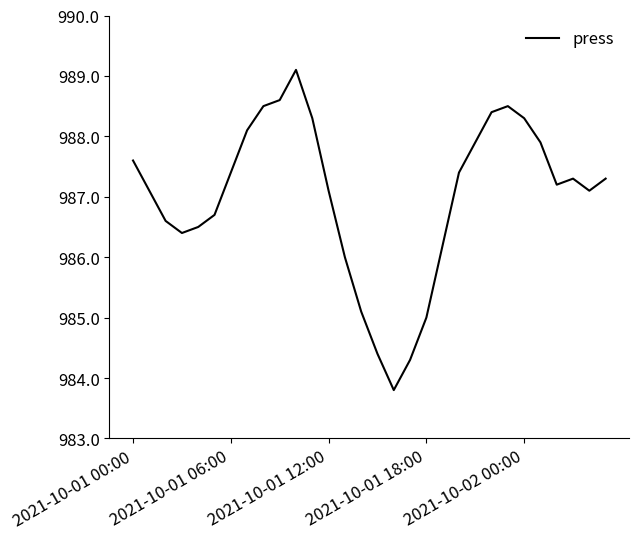

What is the difference between the maximum and minimum values?

5.3